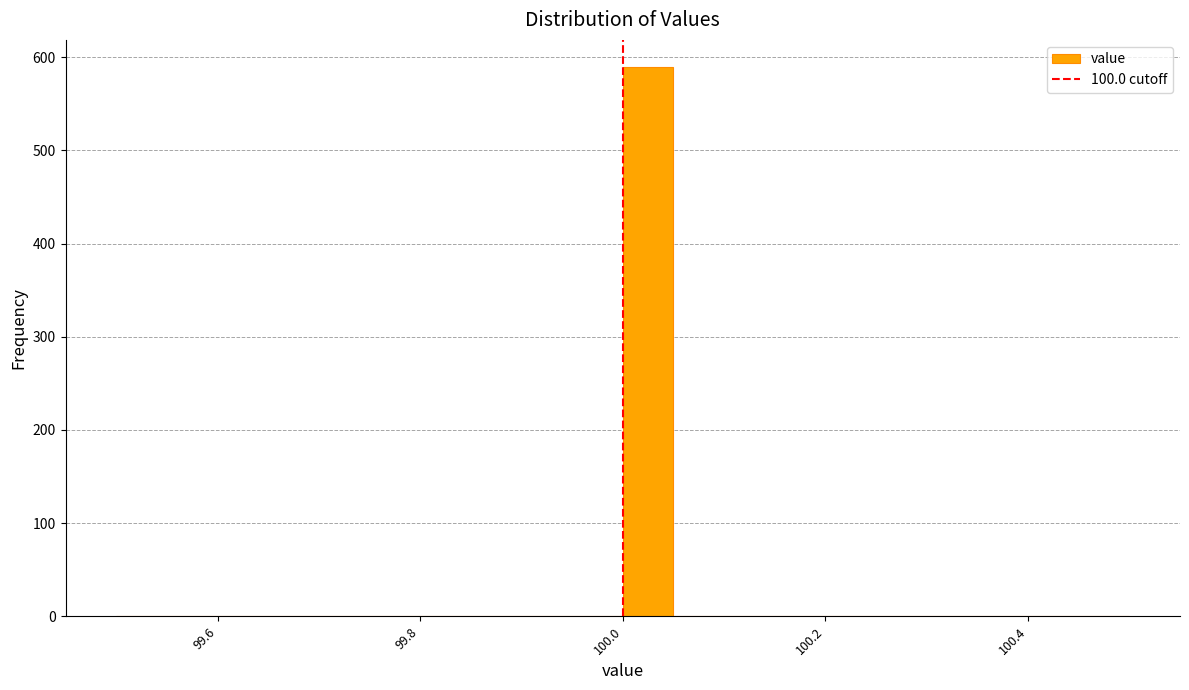

Read against the x-axis, roughly where is the centre of the tallest bar?

100.02